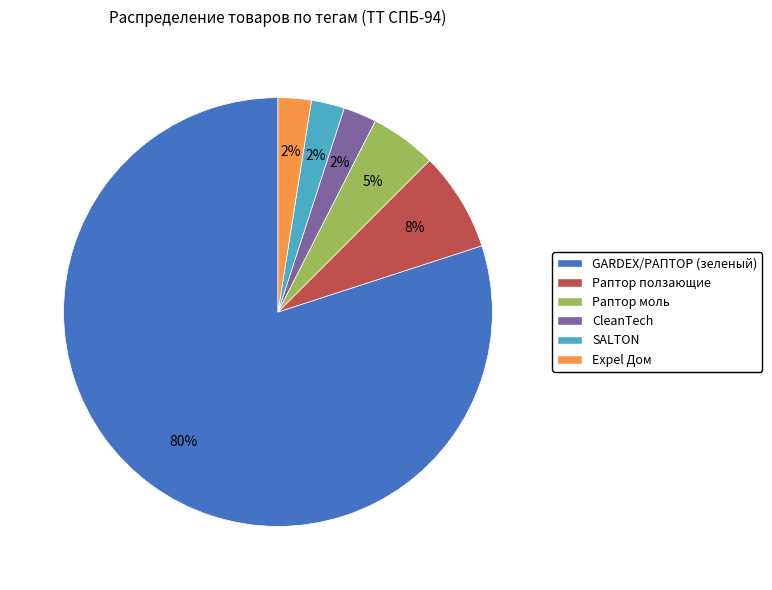

Count the number of slices in the pie.

6